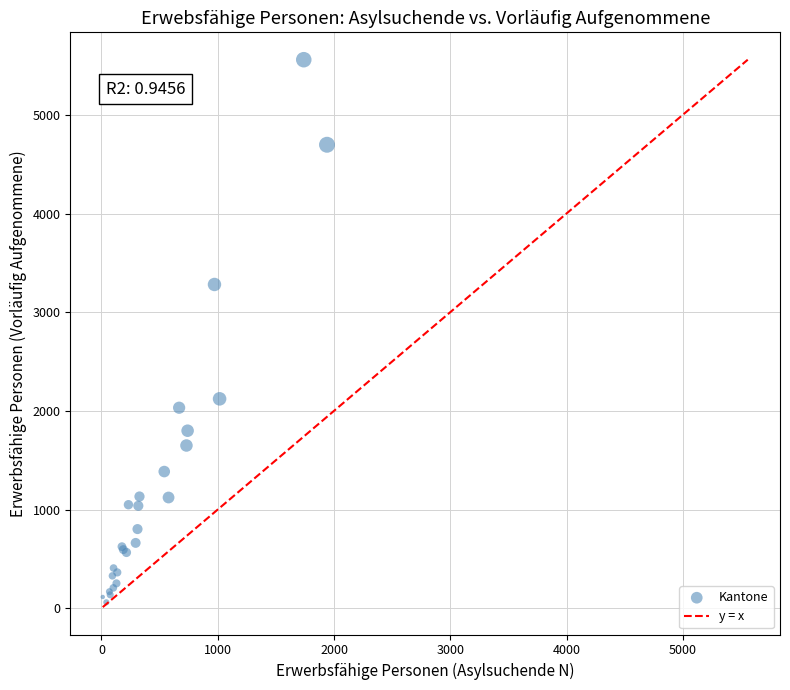

What Y value in the scatter plot is closest to 2809?

3281